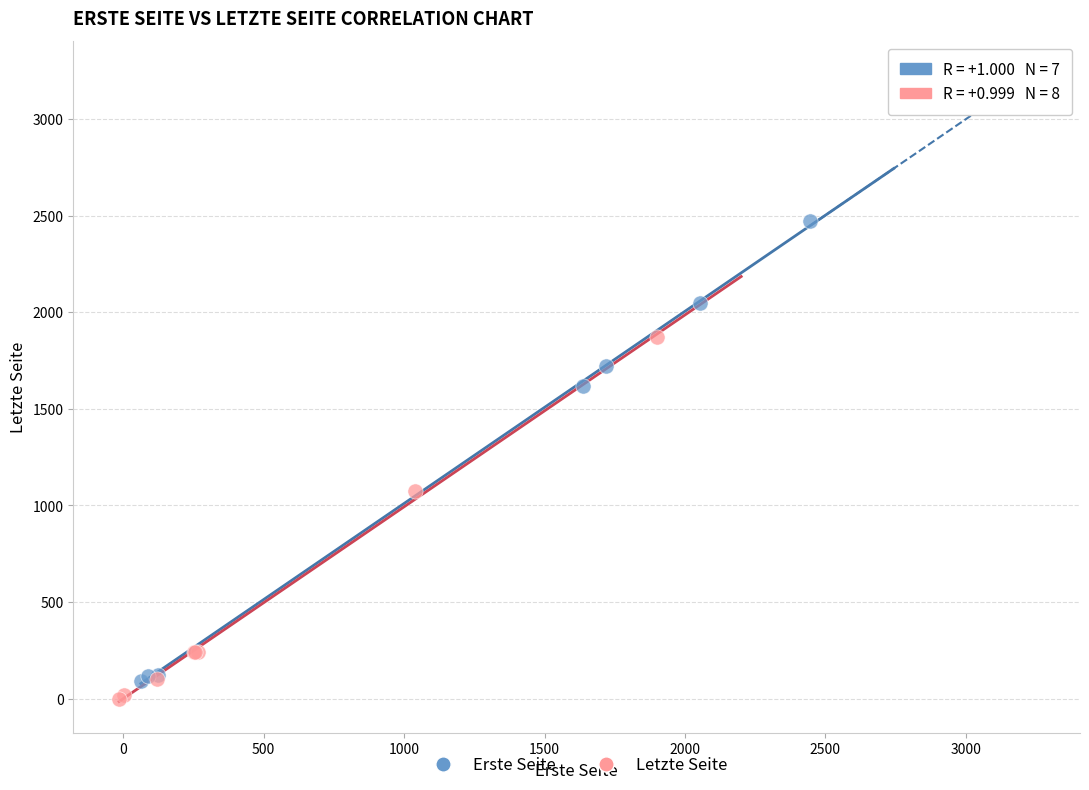

Which series has the widest spread of Y values?

Erste Seite